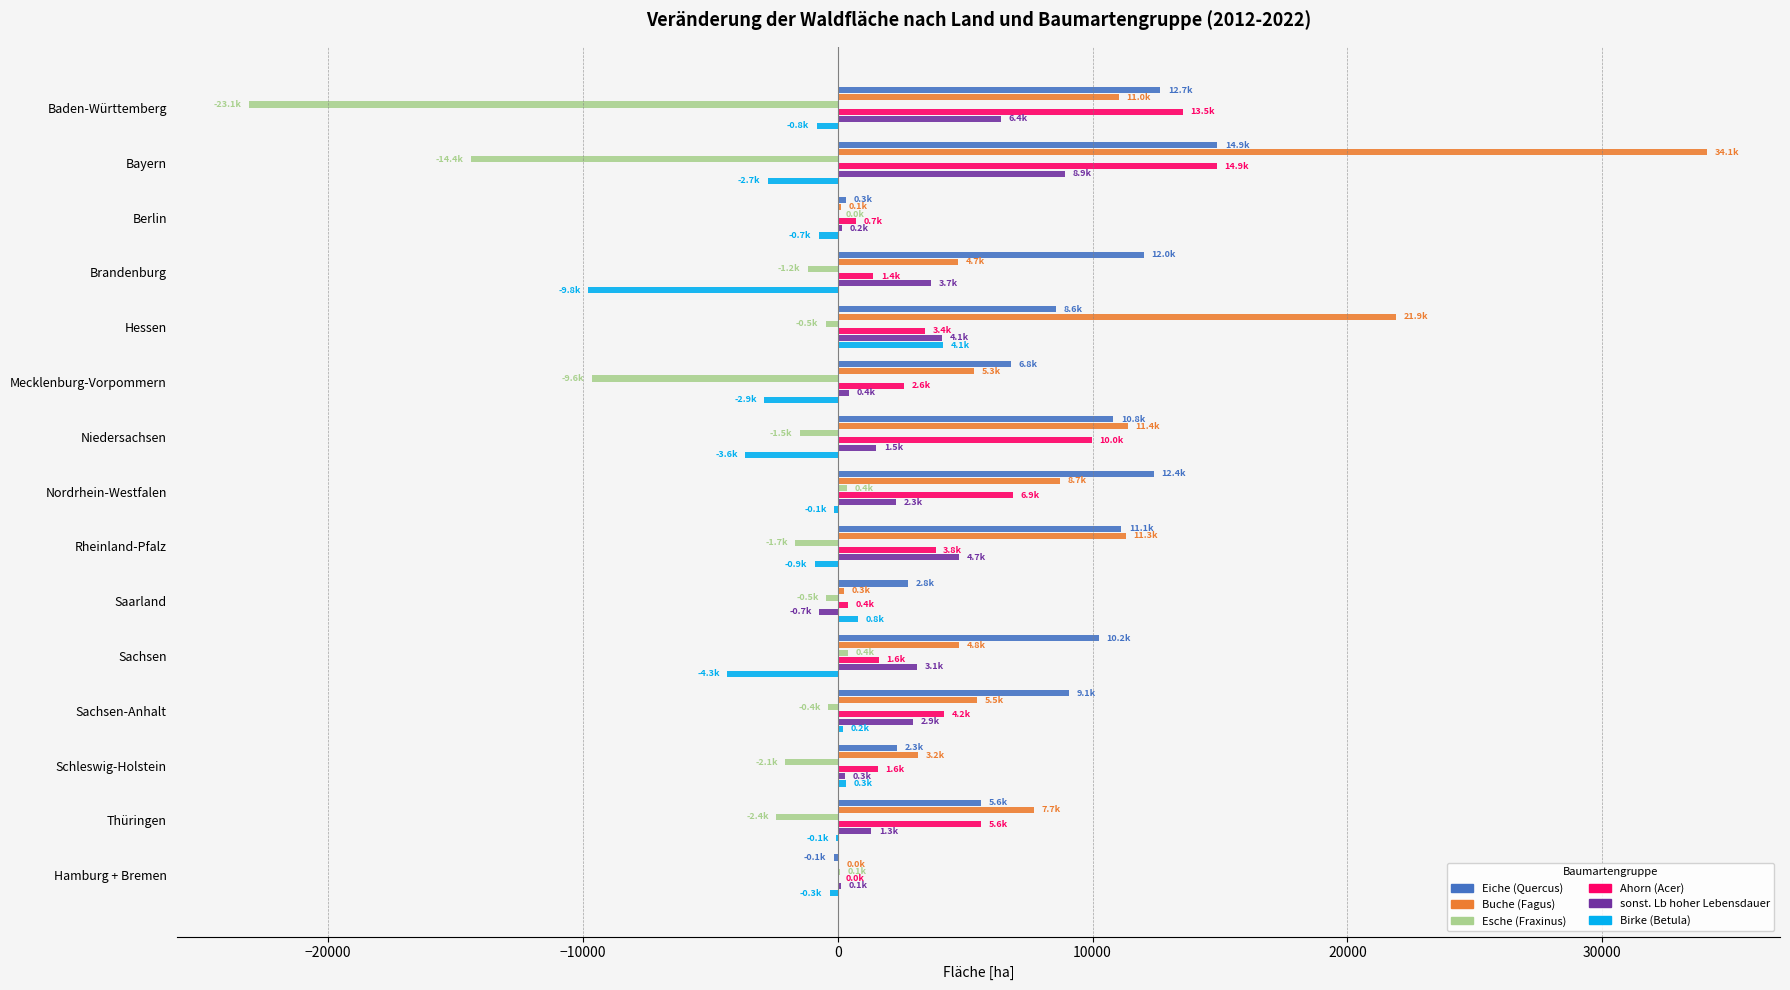

Is the value of Ahorn (Acer) at Thüringen greater than the value of Eiche (Quercus) at Rheinland-Pfalz?

No